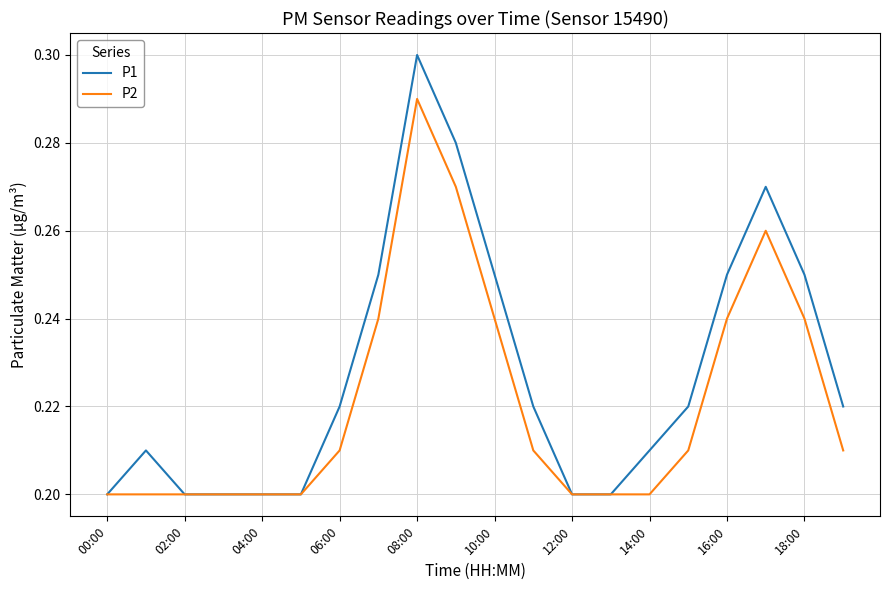

Rank the series by their average value, from lowest to highest.

P2, P1